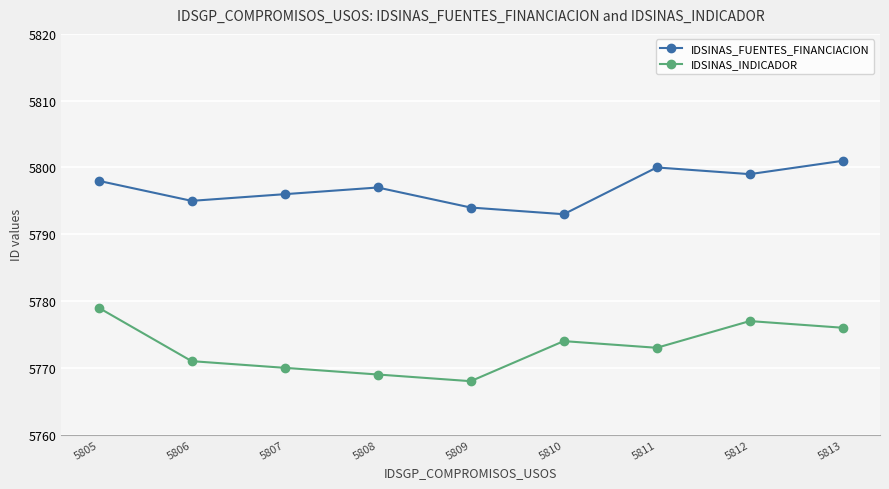

Read the IDSINAS_FUENTES_FINANCIACION value at 5808.

5797